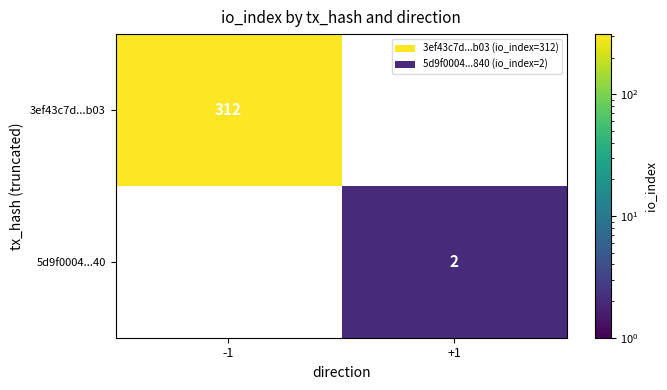

Is it true that 3ef43c7d...b03 equals 550 at -1?

False